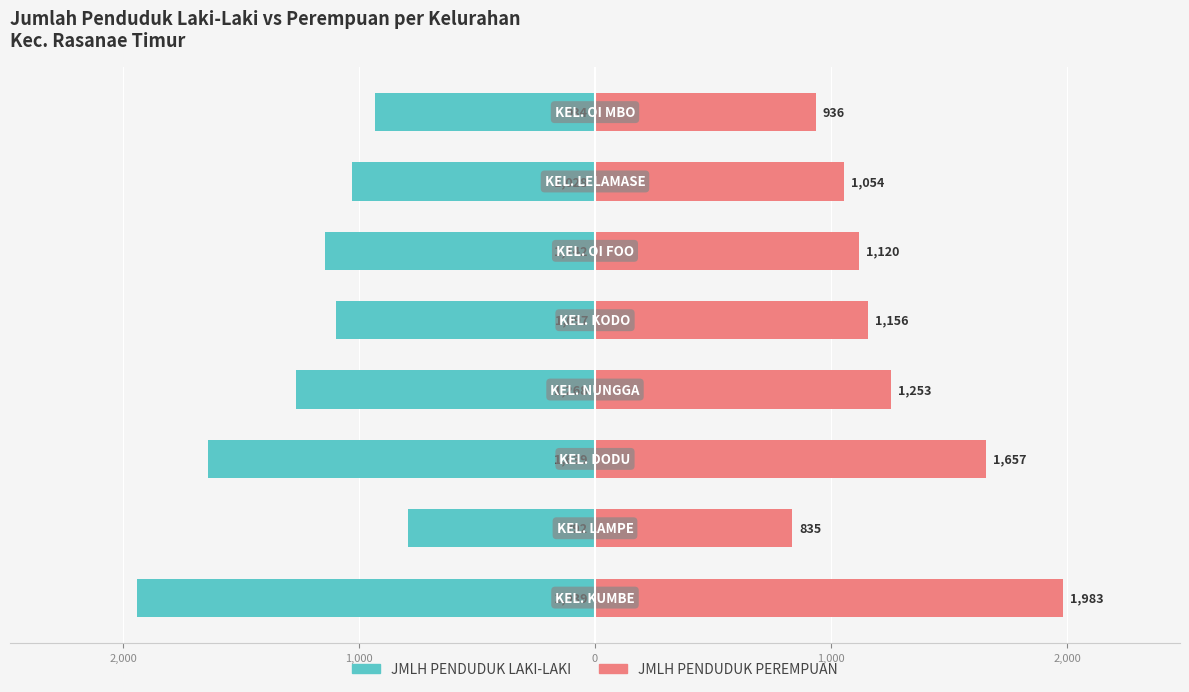

At how many categories does at least one series exceed 1332?

2